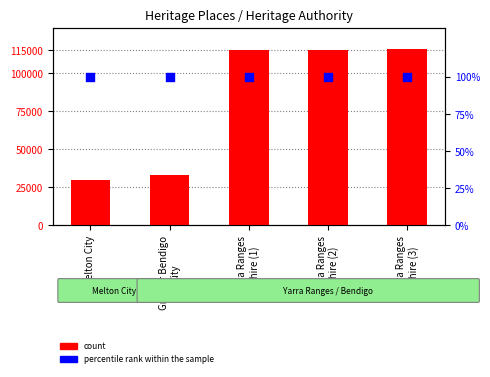

At which category is the sum across all series the highest?

Yarra Ranges
Shire (3)